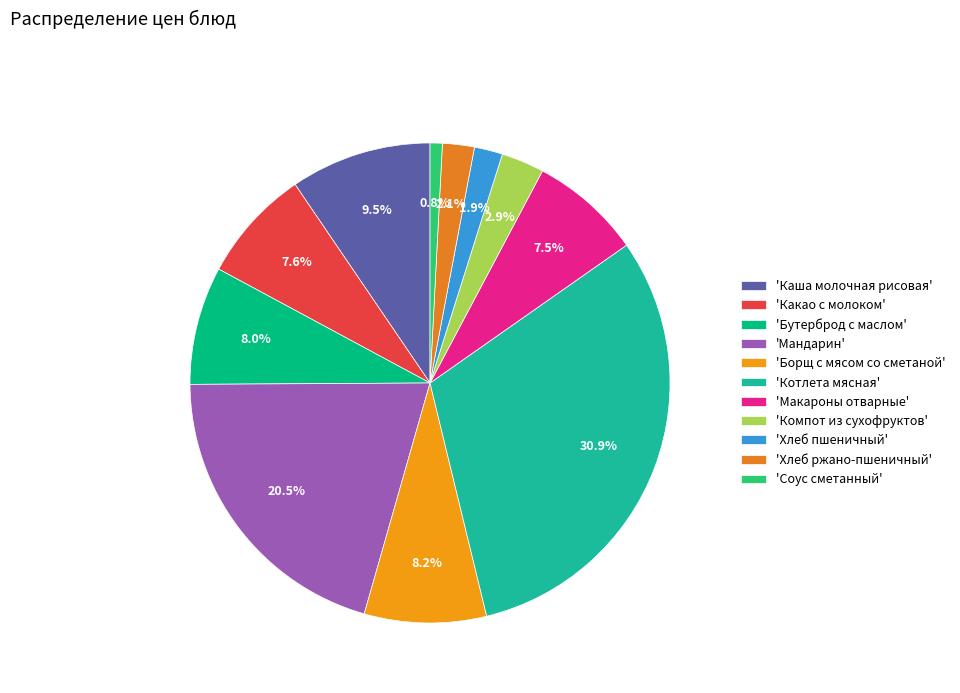

Rank the categories by value from lowest to highest.

Соус сметанный, Хлеб пшеничный, Хлеб ржано-пшеничный, Компот из сухофруктов, Макароны отварные, Какао с молоком, Бутерброд с маслом, Борщ с мясом со сметаной, Каша молочная рисовая, Мандарин, Котлета мясная